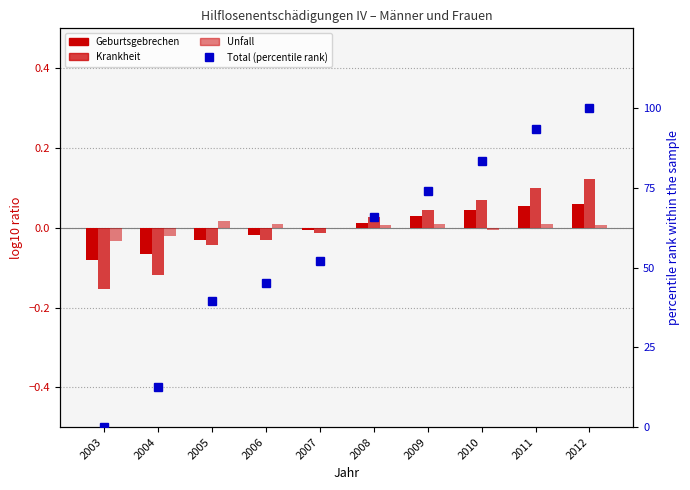

Which series has the largest total across all categories?

percentile rank within the sample